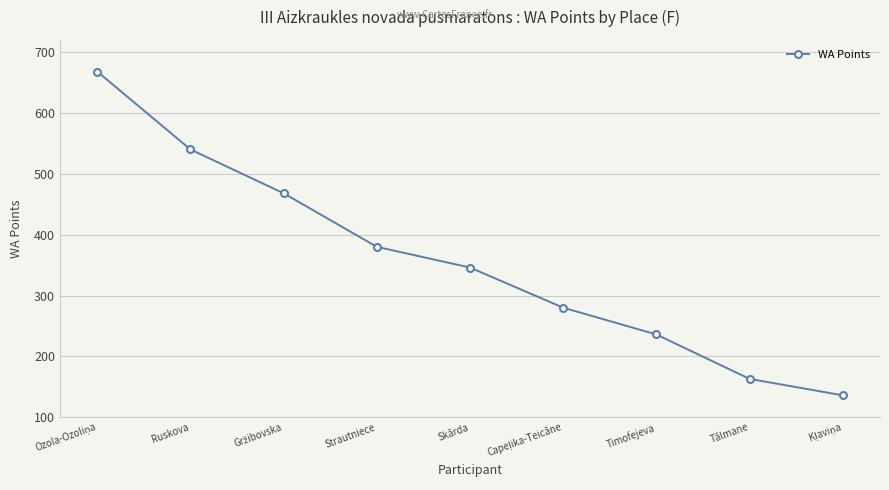

What is the label of the 7th point from the left?

Timofejeva